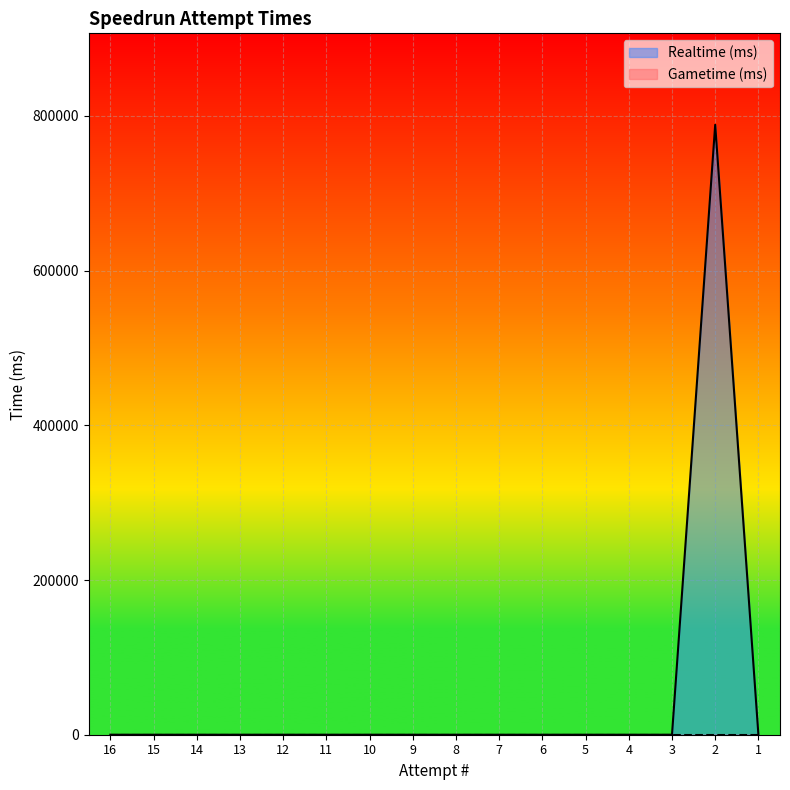

The value at 6 is 542519. True or false?

False